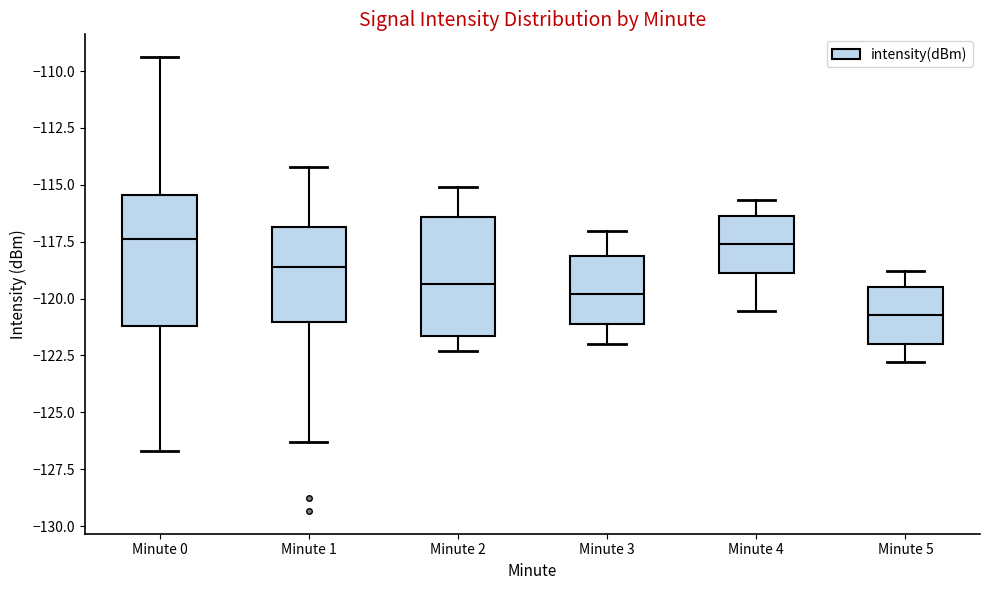

Which box is the tallest, from its lower edge to its upper edge?

Minute 0